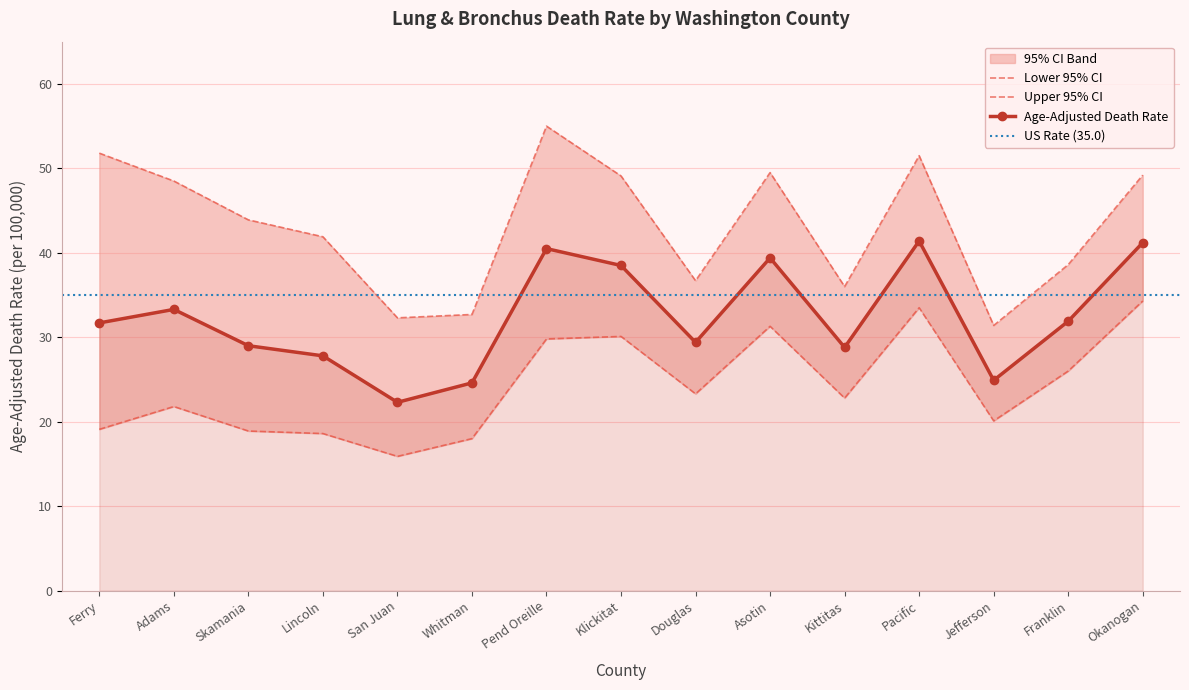

At how many categories does at least one series exceed 50?

3